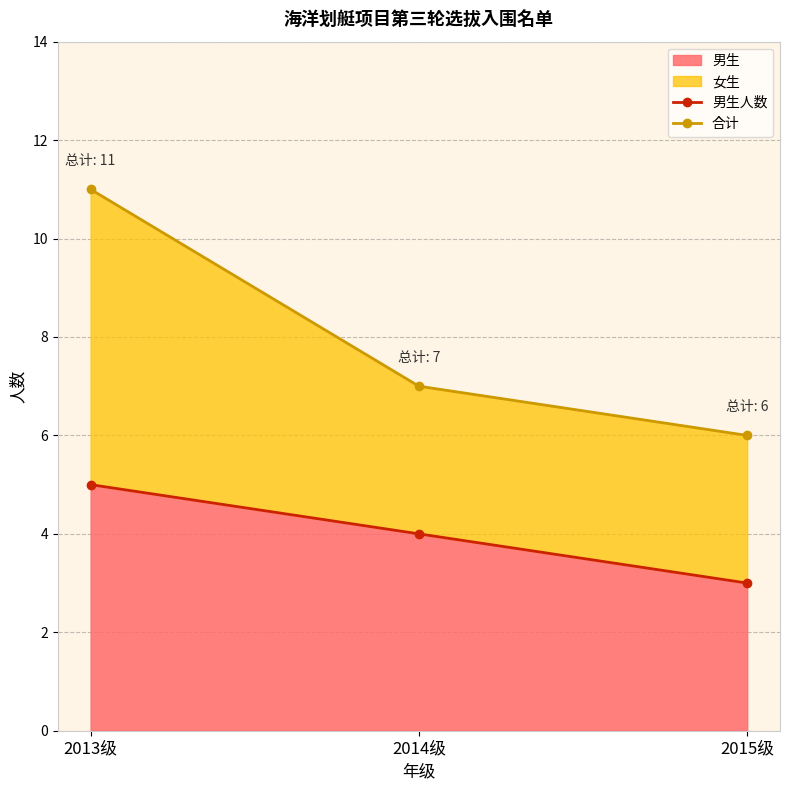

What is the difference between the highest and lowest values at 2015级?

3